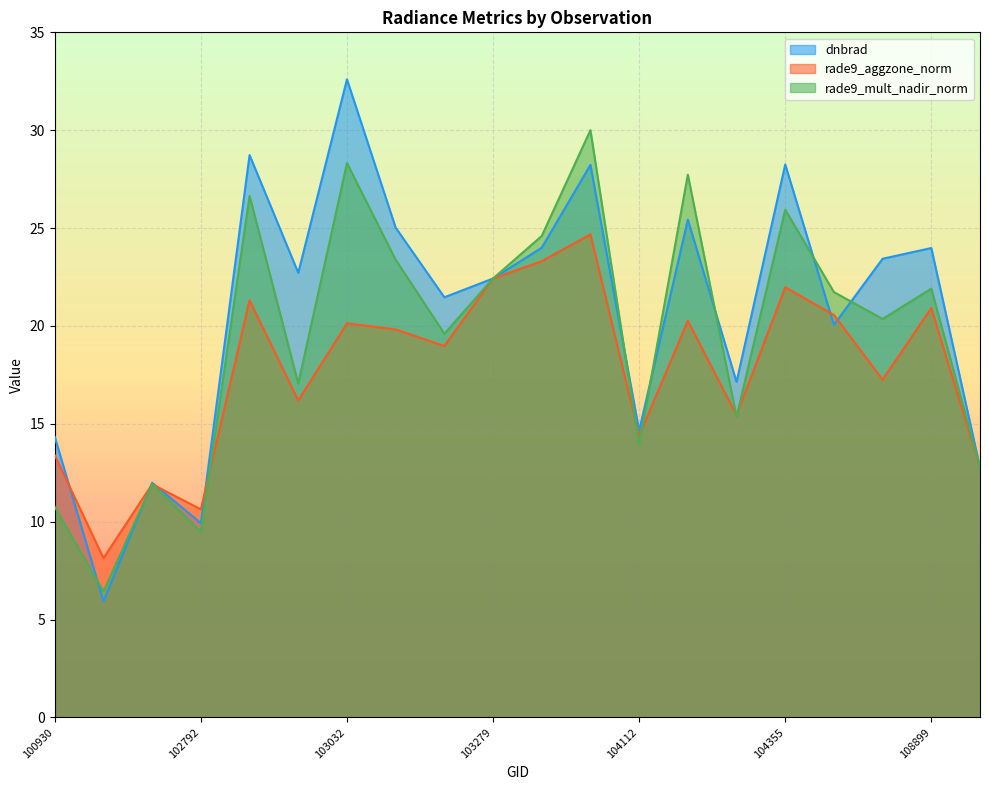

What are all the series names shown in the legend?

dnbrad, rade9_aggzone_norm, rade9_mult_nadir_norm